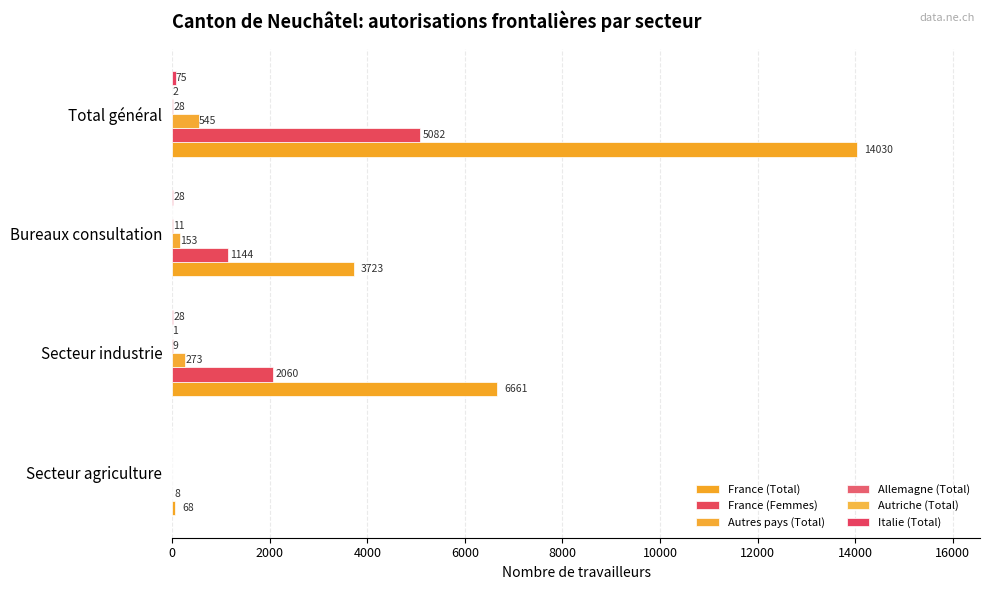

Which series has the largest total across all categories?

France (Total)